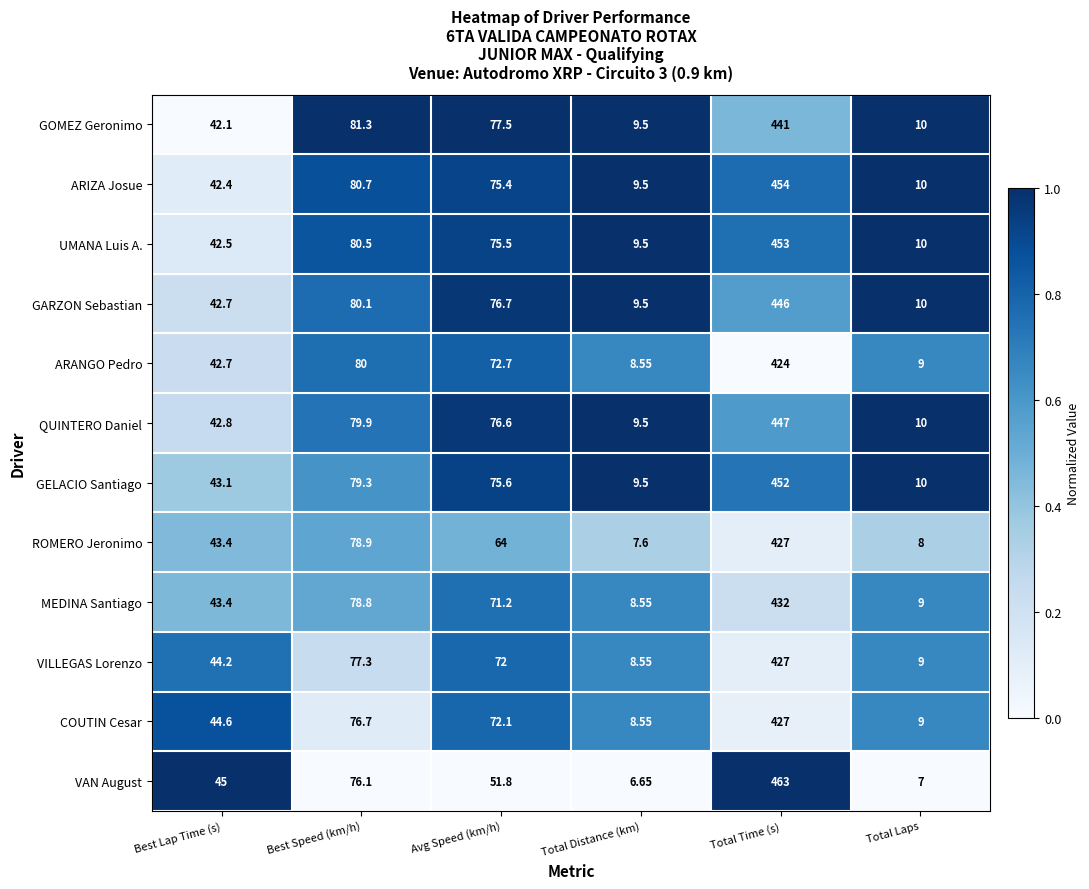

List the labels in order of GELACIO Santiago value, largest first.

Total Time (s), Best Speed (km/h), Avg Speed (km/h), Best Lap Time (s), Total Laps, Total Distance (km)